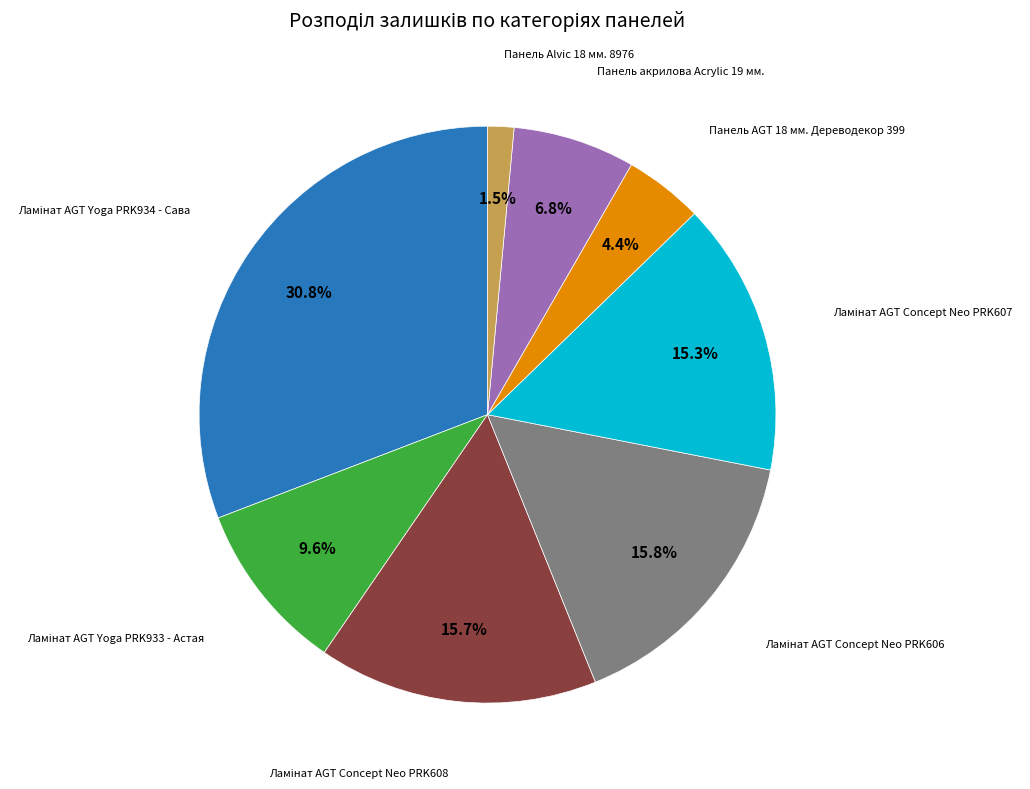

What is the smallest slice in the pie chart?

Панель Alvic 18 мм. 8976